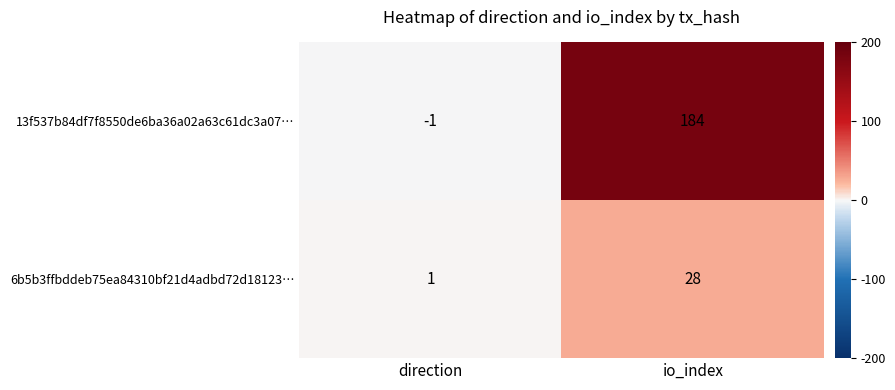

Reading left to right, transcribe all the data shown in this chart.

13f537b84df7f8550de6ba36a02a63c61dc3a07…: -1	184
6b5b3ffbddeb75ea84310bf21d4adbd72d18123…: 1	28